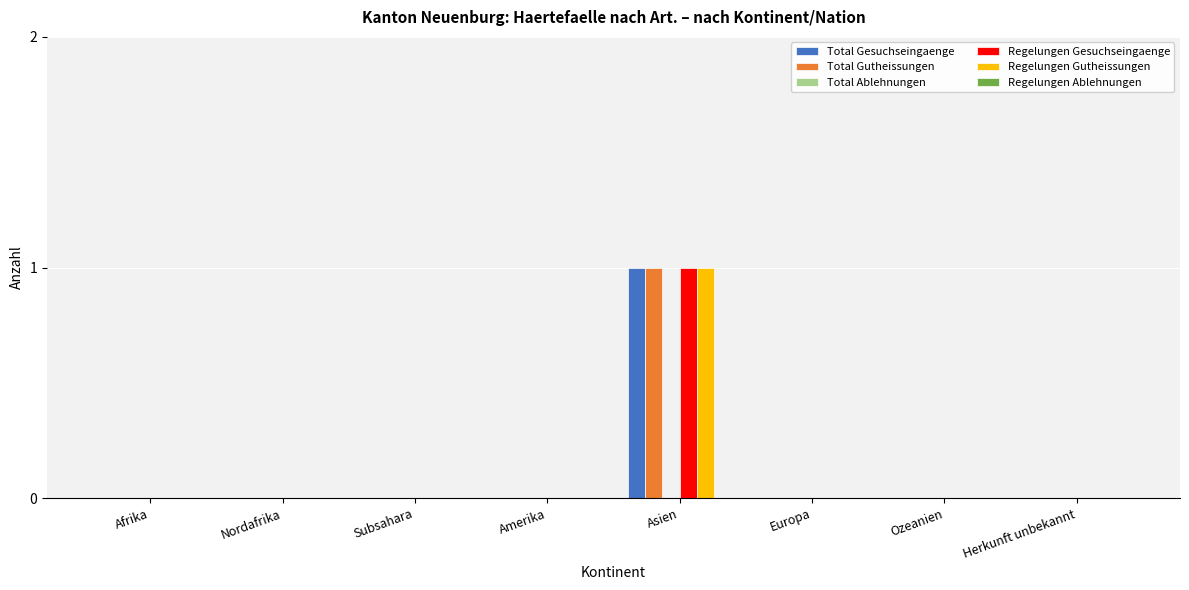

Are the bars horizontal?

No